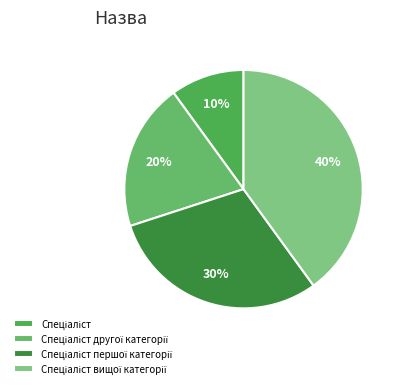

Does Спеціаліст account for over 50% of the chart?

No